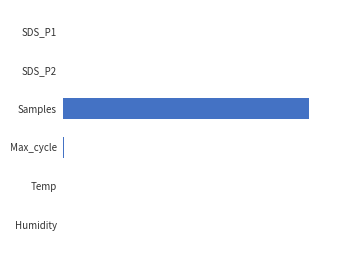

Does the chart contain stacked bars?

No